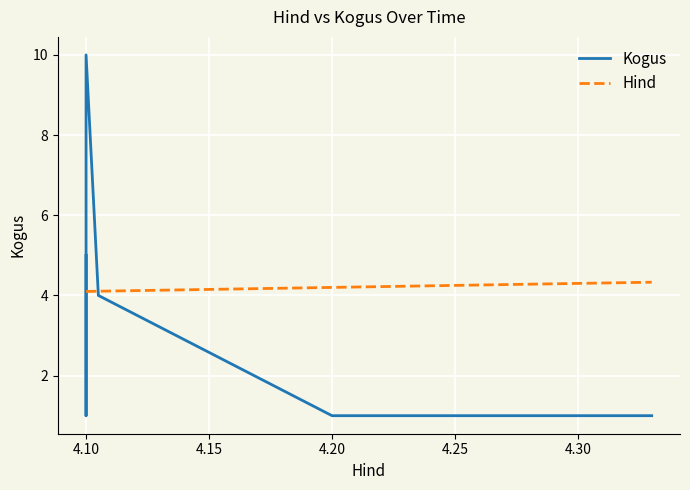

List the series in order of their peak value, lowest first.

Hind, Kogus